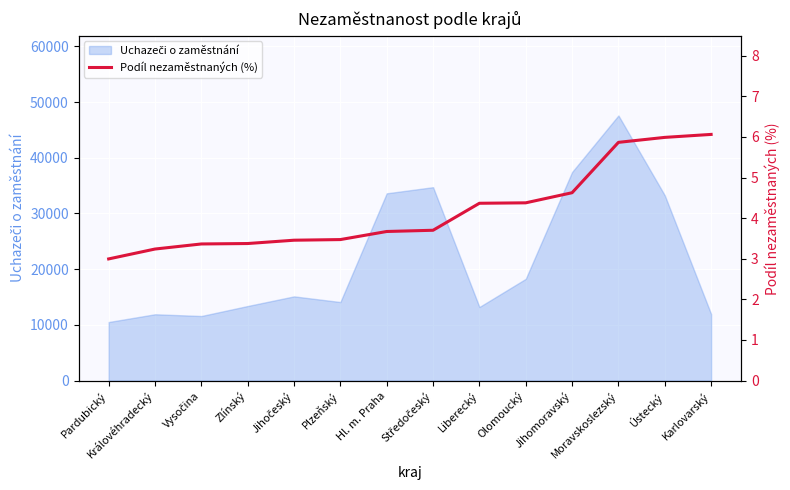

What is the label of the 6th point from the right?

Liberecký